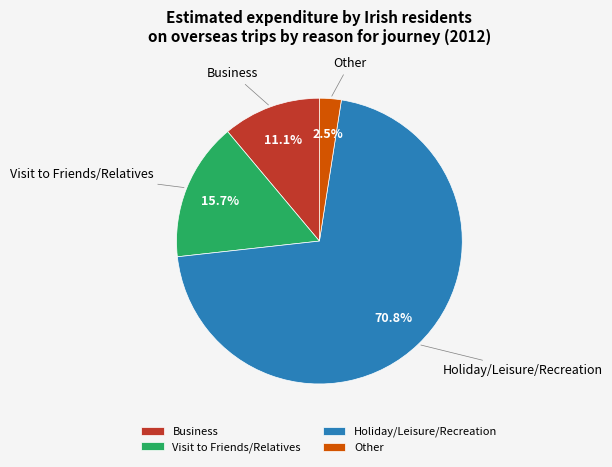

Is there any slice that represents more than half of the pie?

Yes